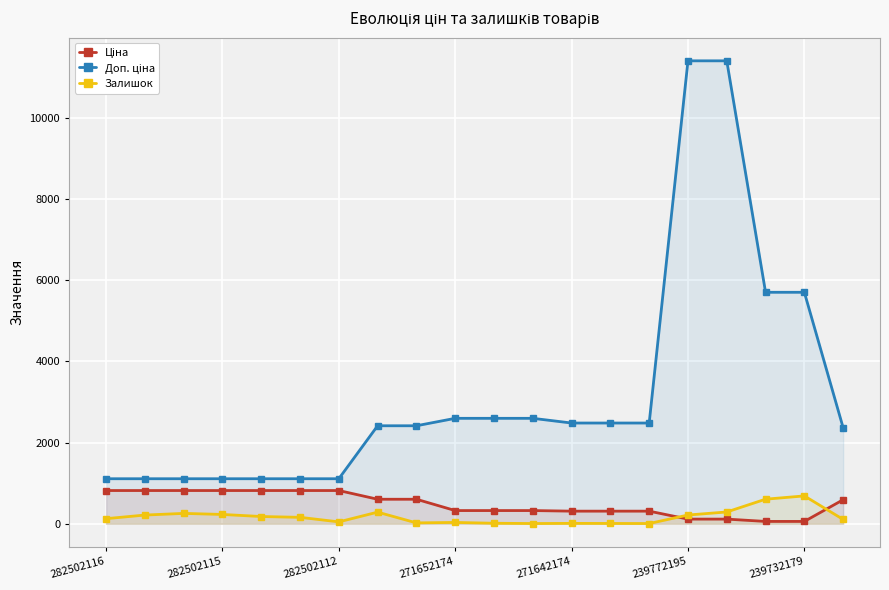

How many times do Залишок and Ціна cross each other?

2